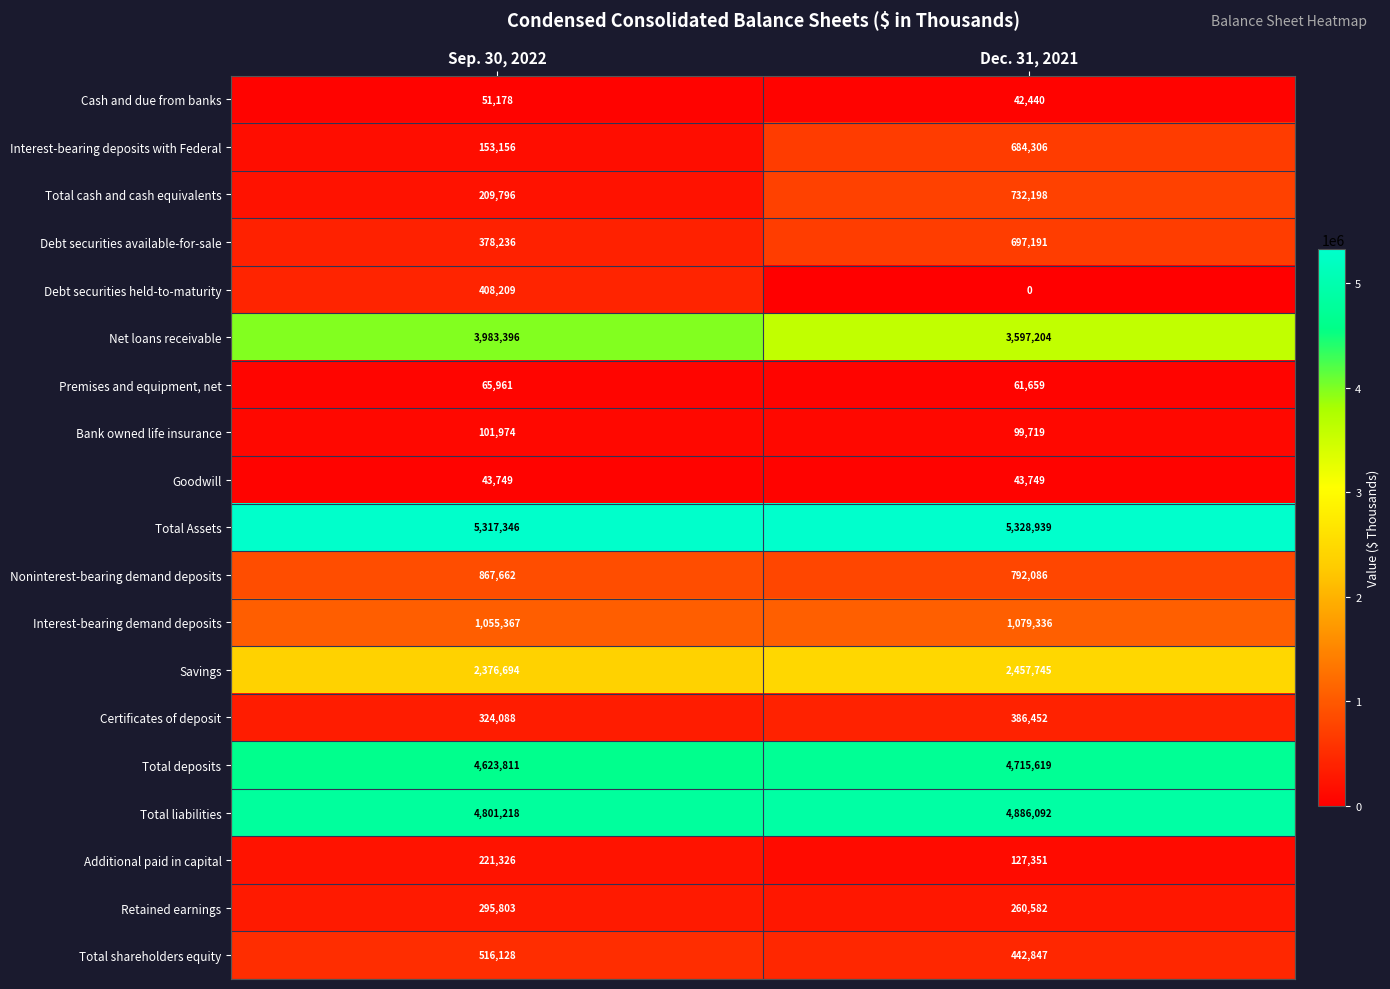

What is the total value across all series at Sep. 30, 2022?

25795098